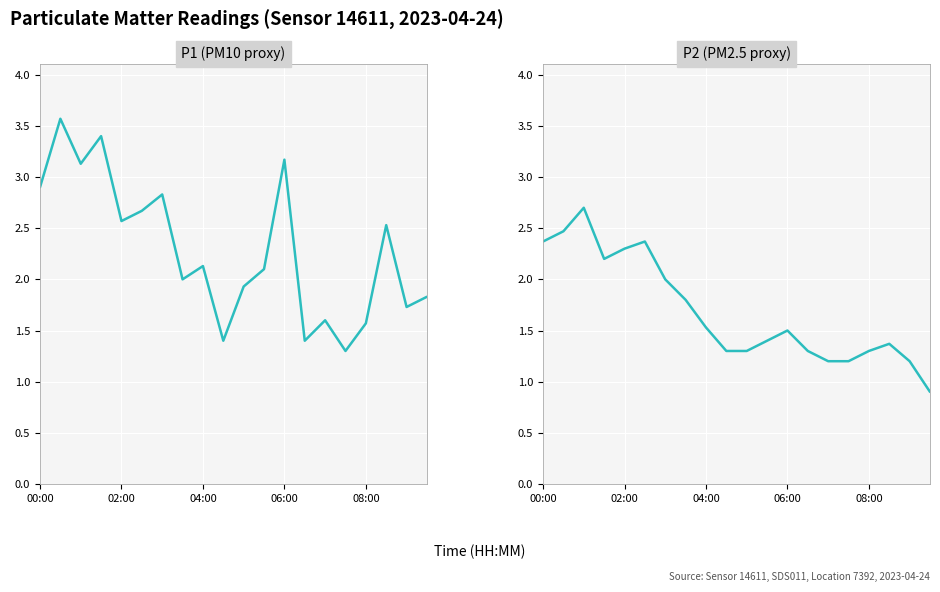

Reading right to left, list all the values displayed in this chart.

P1: 1.8	1.7	2.5	1.6	1.3	1.6	1.4	3.2	2.1	1.9	1.4	2.1	2.0	2.8	2.7	2.6	3.4	3.1	3.6	2.9
P2: 0.9	1.2	1.4	1.3	1.2	1.2	1.3	1.5	1.4	1.3	1.3	1.5	1.8	2.0	2.4	2.3	2.2	2.7	2.5	2.4